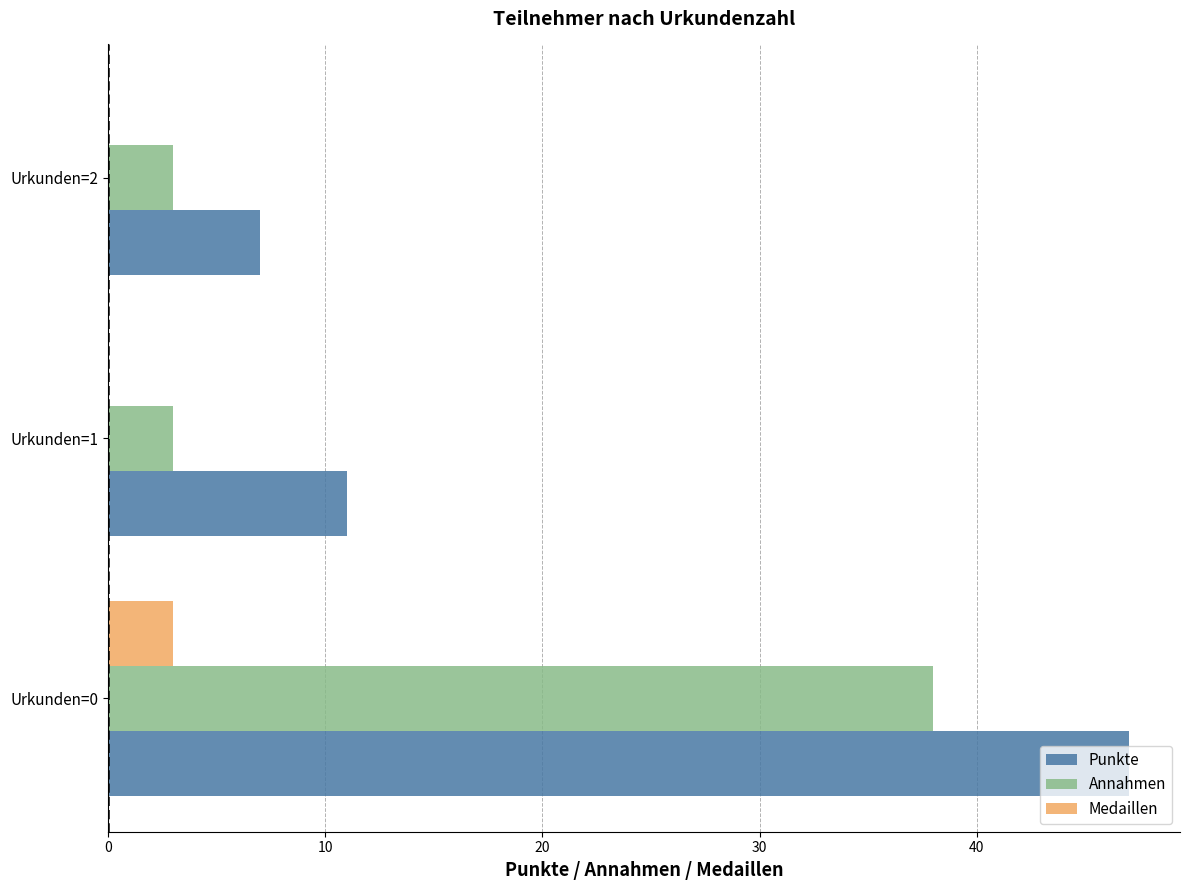

The Punkte series shows 11 at Urkunden=1. True or false?

True